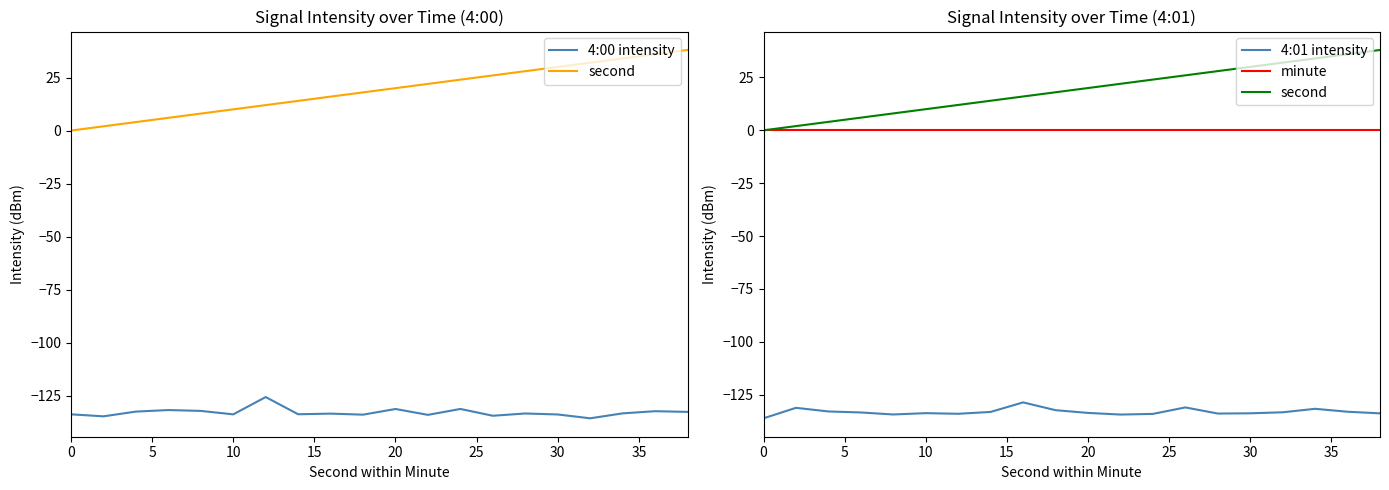

True or false: 4:01 intensity and minute cross at least once.

False